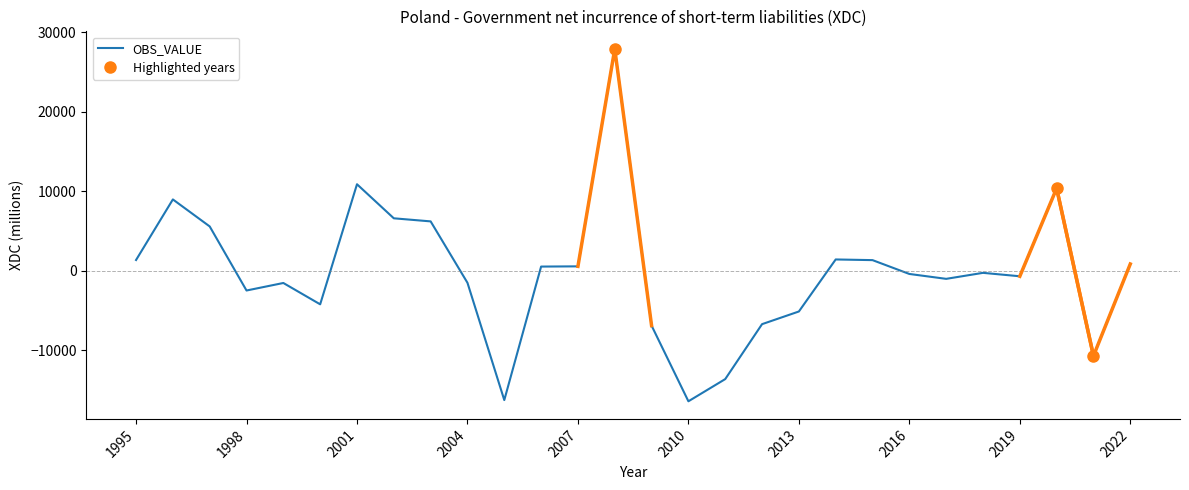

What is the value of the 10th point from the left?

-1532